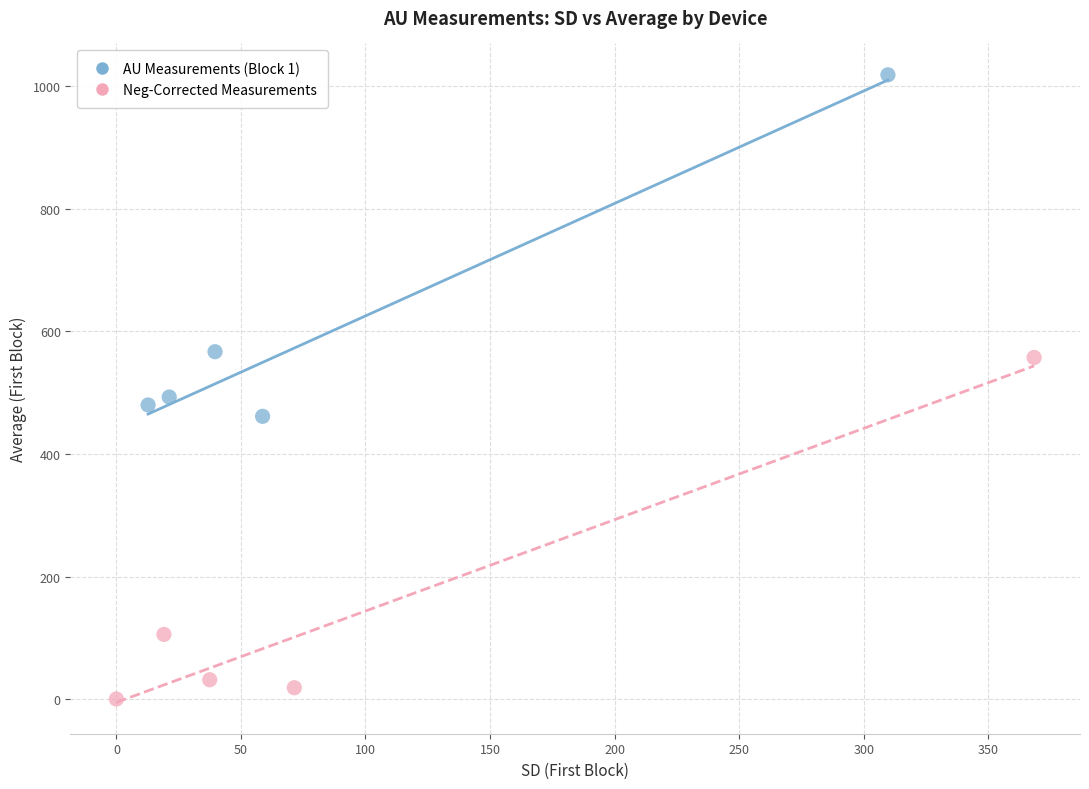

Which series contains the lowest Y value?

Neg-Corrected Measurements